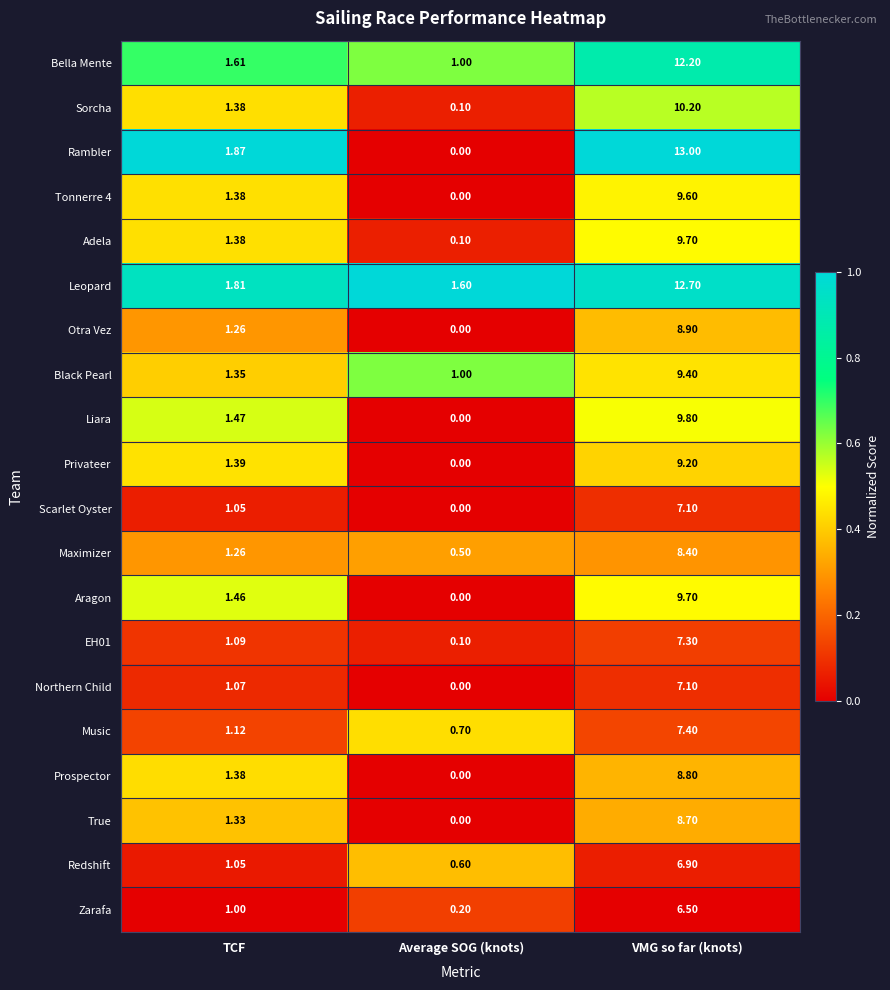

What is the maximum value shown in the chart?

13.0